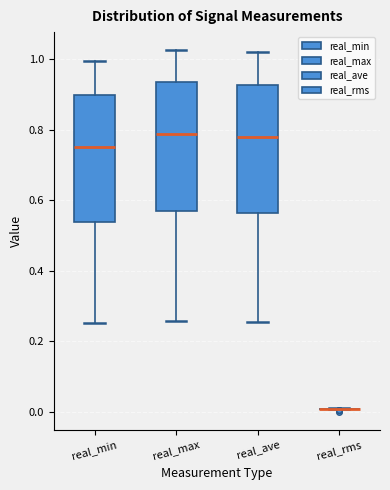

Reading left to right, read every box against the y-axis: the position of its median line, the range the box covers, and the ends of its whiskers. The values are not printed on the chart, so give them approximately, as read against the axis.

real_min: median 0.74, box 0.54 to 0.90, whiskers 0.26 to 1.00
real_max: median 0.78, box 0.56 to 0.94, whiskers 0.26 to 1.02
real_ave: median 0.78, box 0.56 to 0.92, whiskers 0.26 to 1.02
real_rms: box collapsed to a line at 0.00, whiskers 0.00 to 0.02